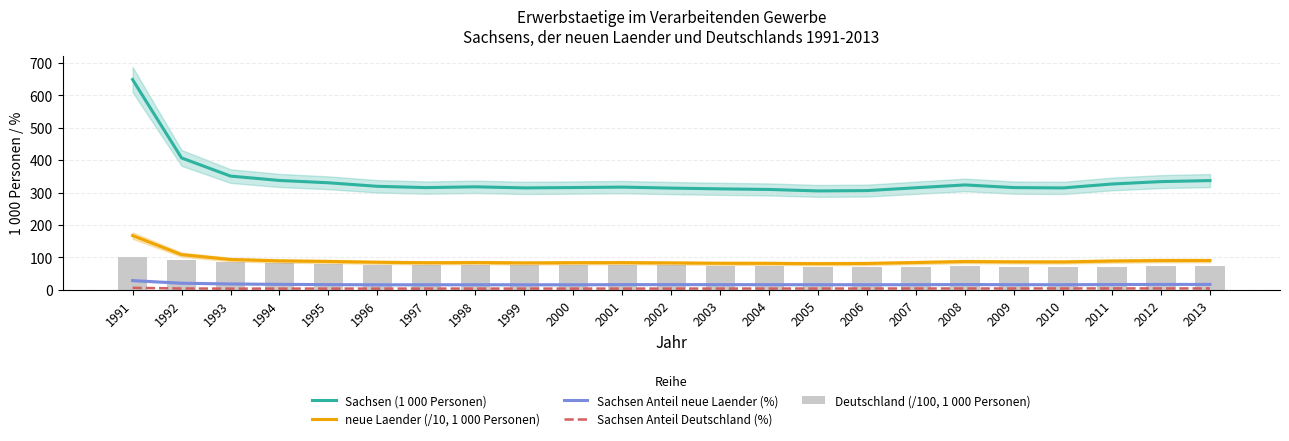

At which category is the sum across all series the highest?

1991